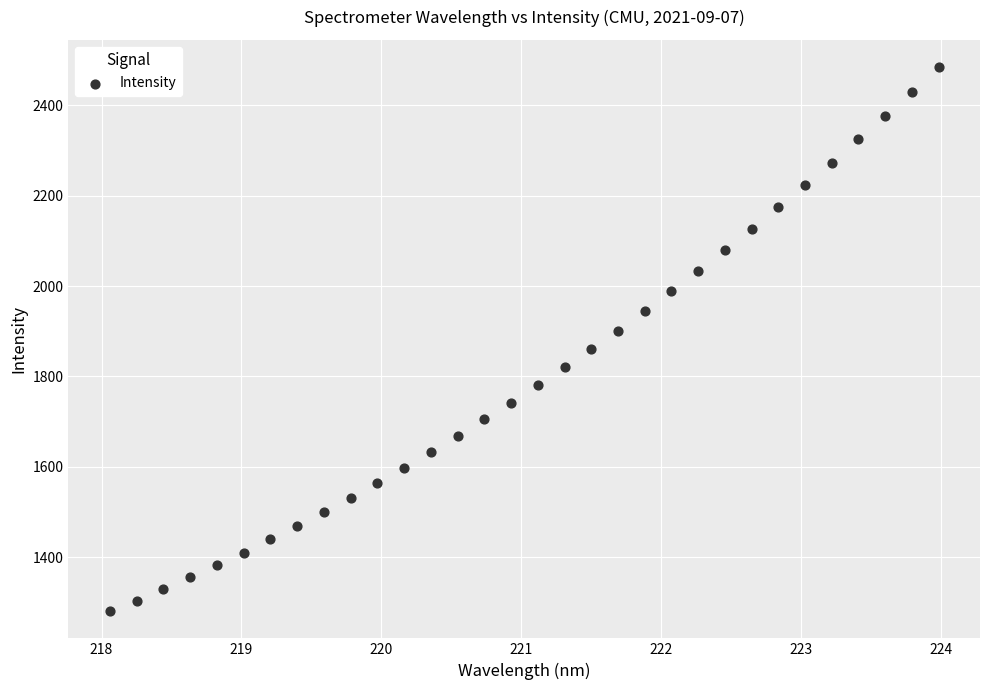

What is the range of Y values (max minus min)?

1204.3